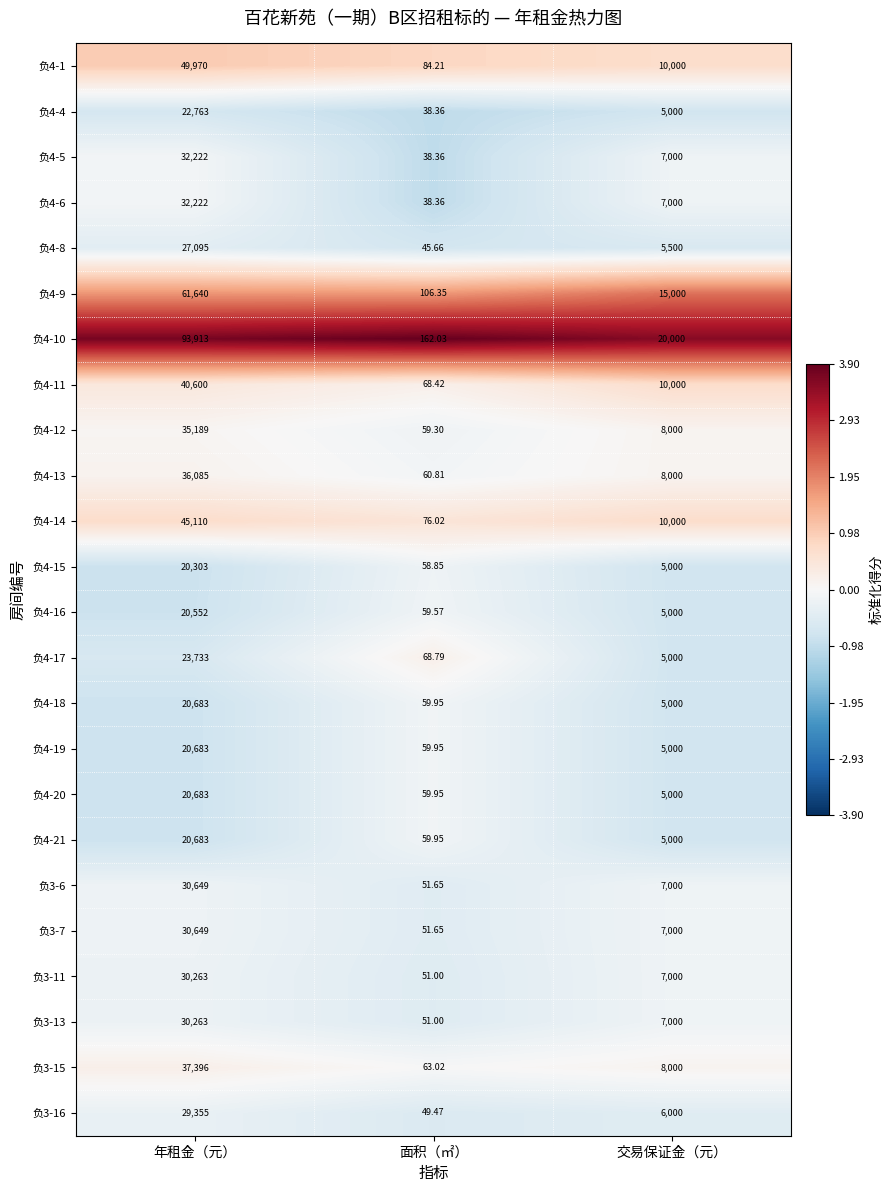

At which category is the sum across all series the highest?

年租金（元）